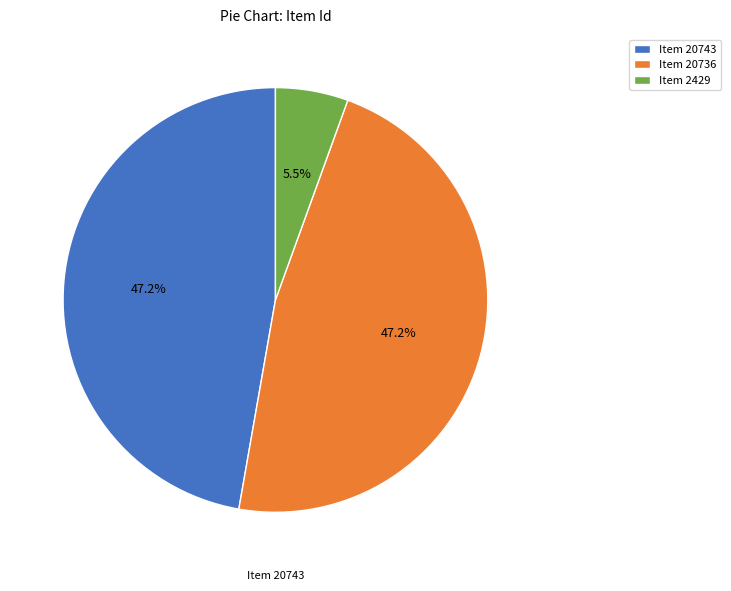

What is the smallest slice in the pie chart?

Item 2429